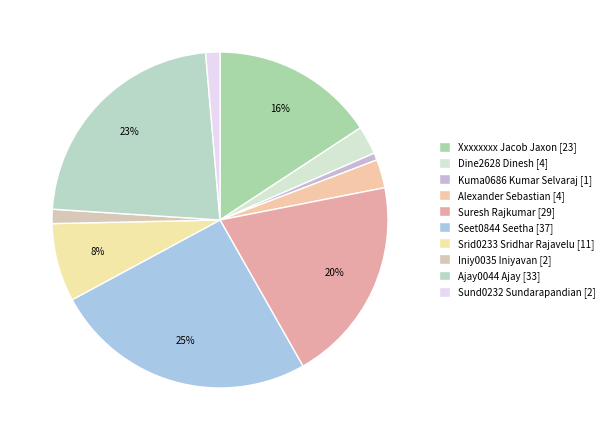

How many segments does this pie chart have?

10